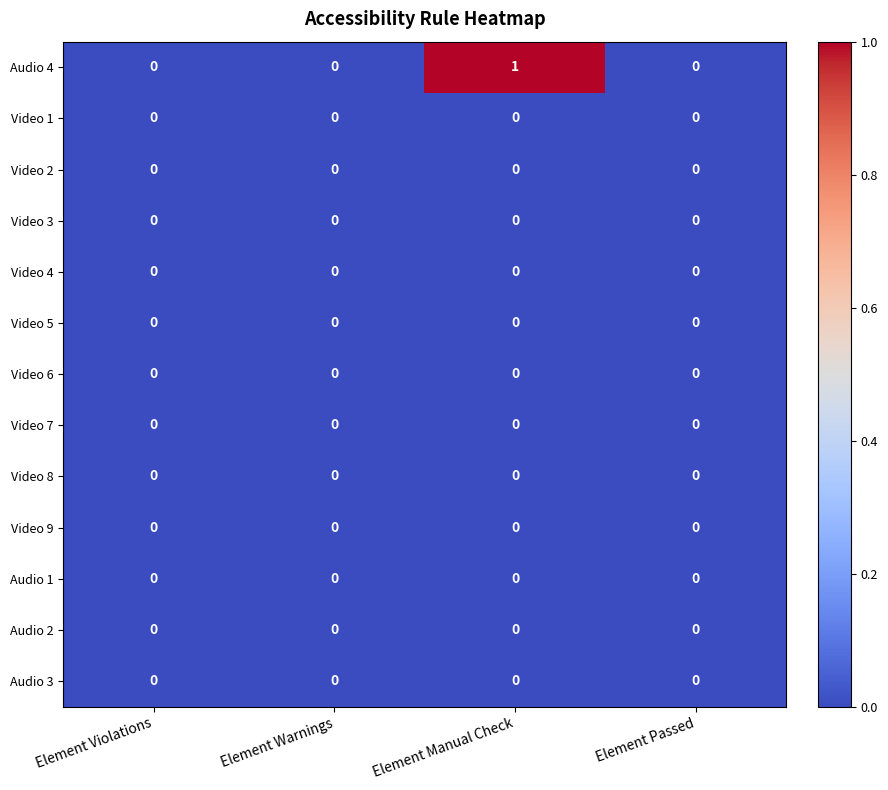

At which category does the chart reach its peak across all series?

Element Manual Check